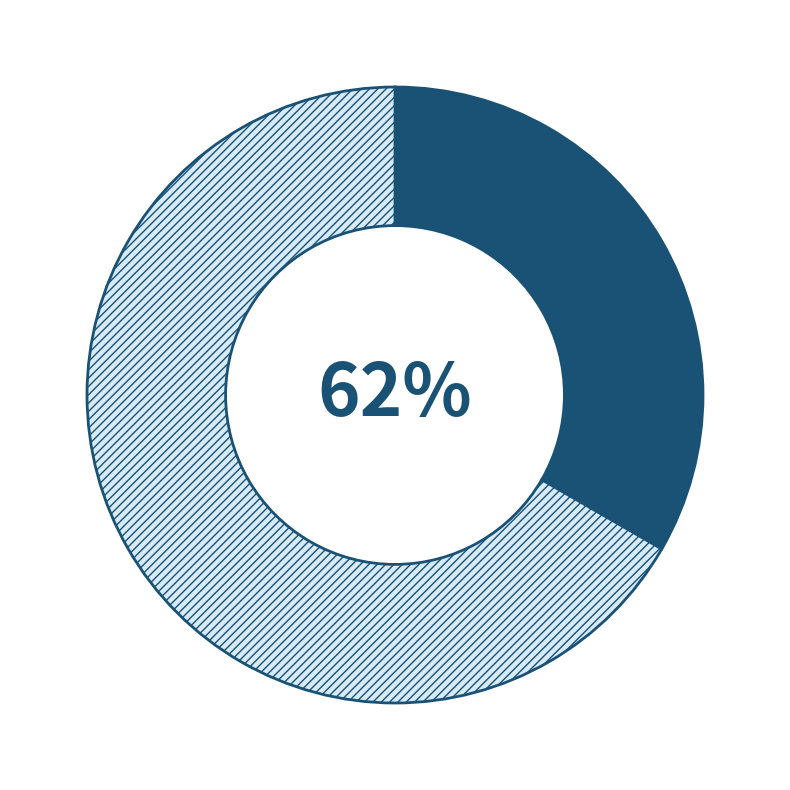

What is the largest slice in the pie chart?

Безстроковий